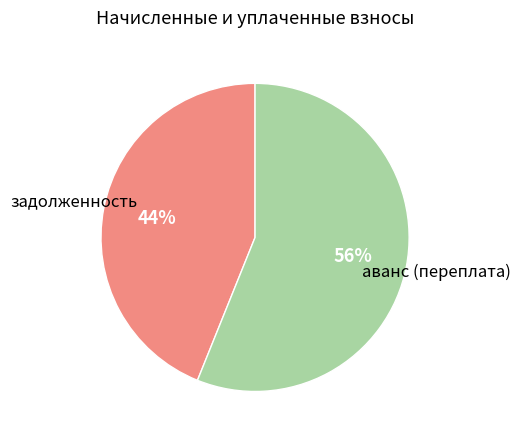

To the nearest percent, what is the average slice percentage?

50%